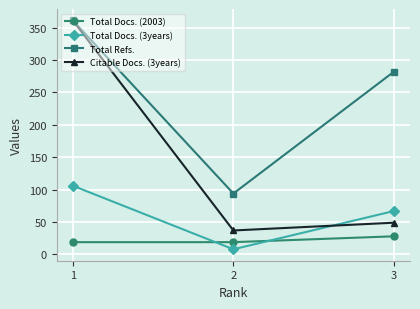

What is the highest value of the Total Docs. (2003) series?

28